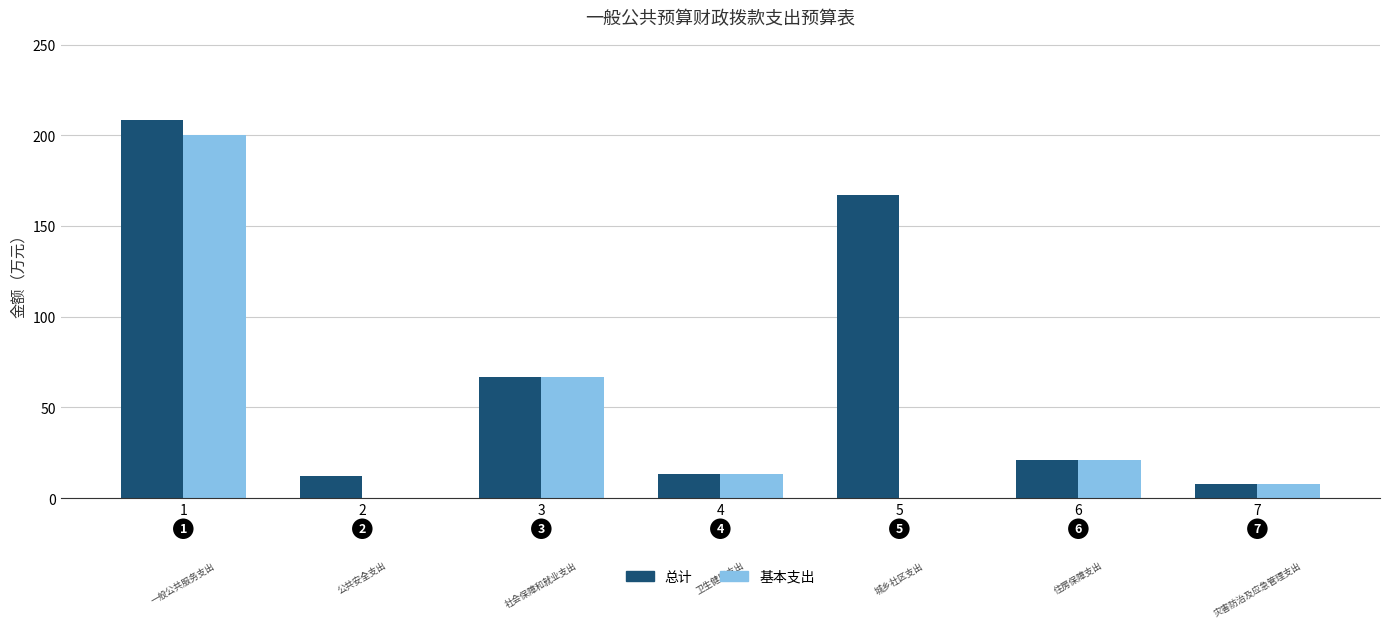

What is the sum of all 基本支出 values?

309.5